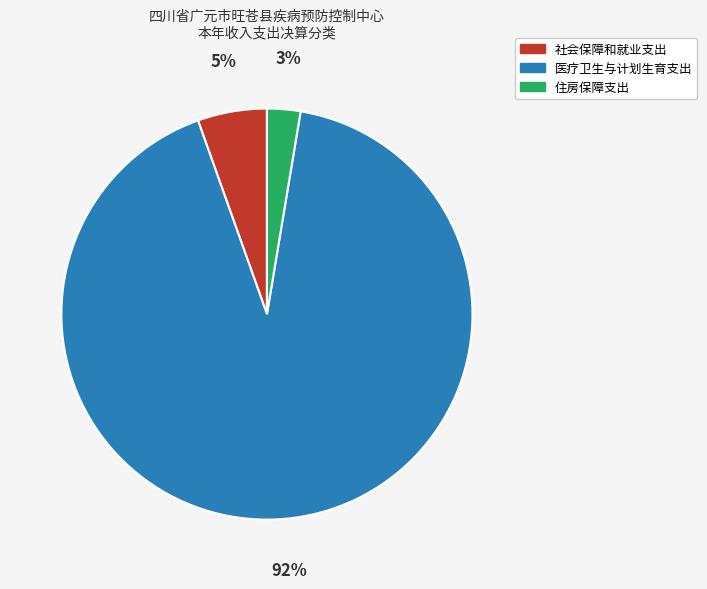

Do 住房保障支出 and 医疗卫生与计划生育支出 together represent more than half of the pie?

Yes